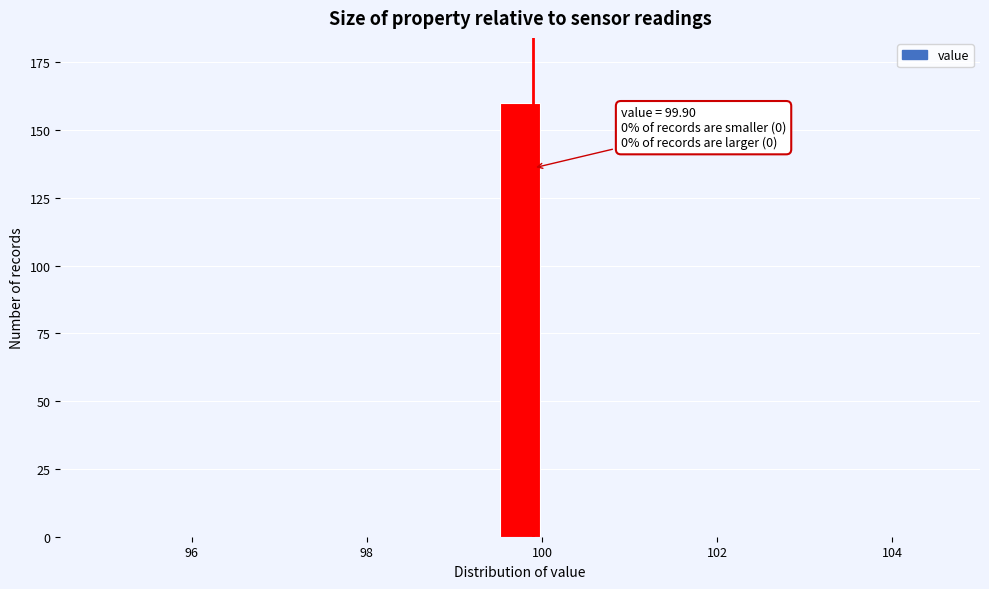

Read against the x-axis, roughly where is the centre of the tallest bar?

99.8